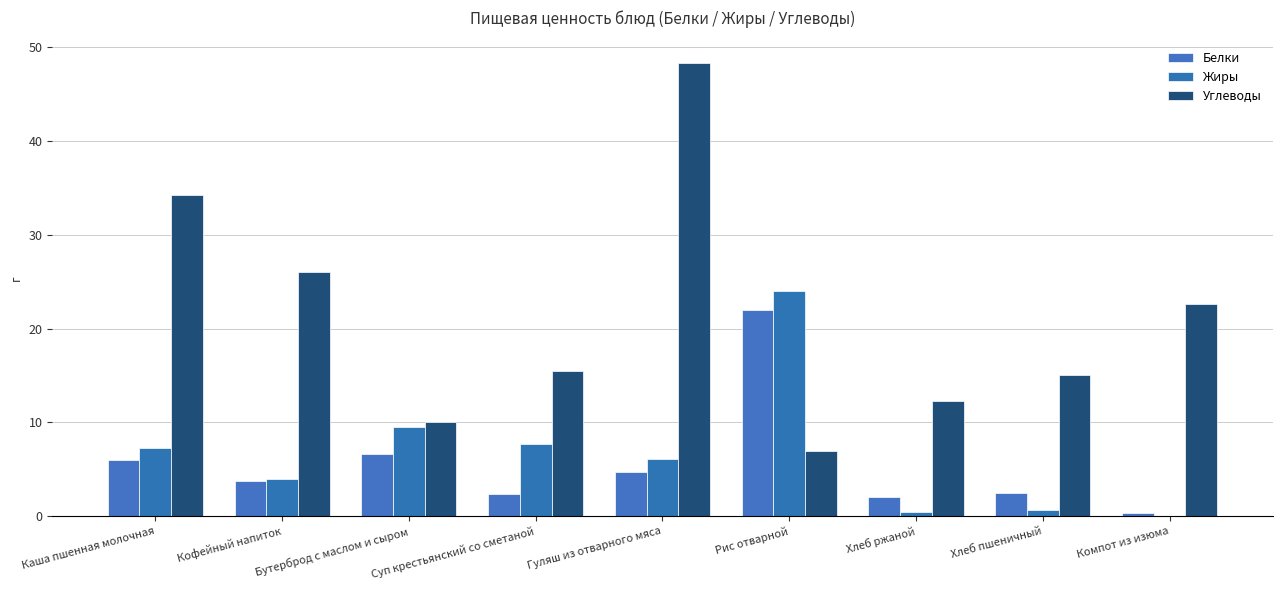

Is it true that Жиры equals 3.9 at Кофейный напиток?

True